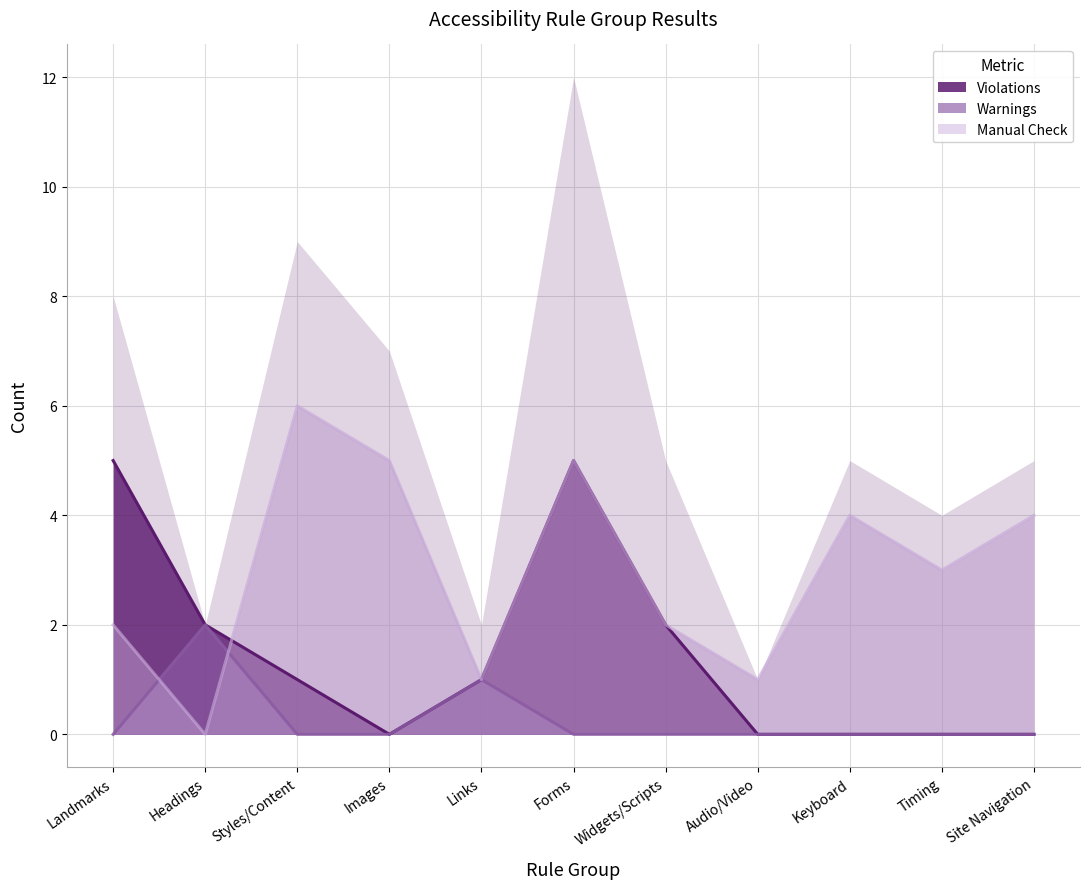

Between Forms and Keyboard, which series saw the biggest shift?

Violations